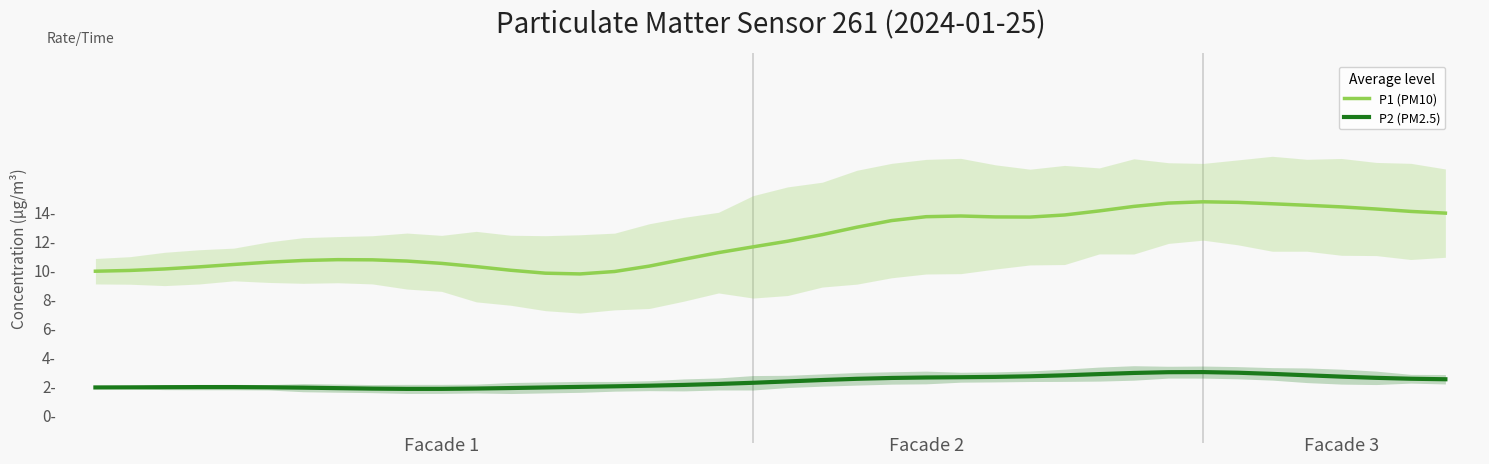

In P1 (PM10), how many points are higher than both neighbors (excluding endpoints)?

3